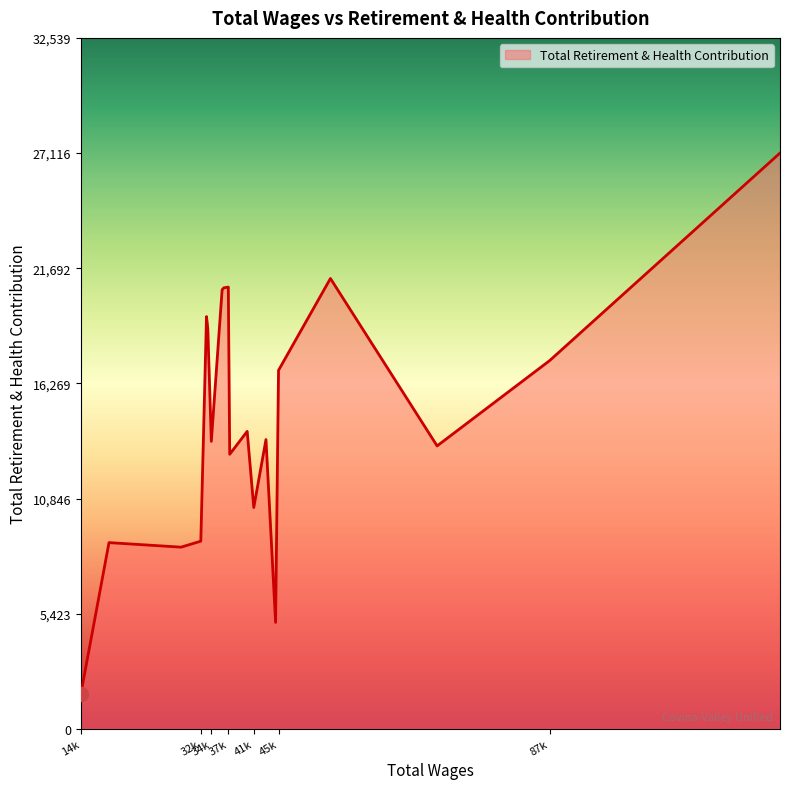

What is the maximum value shown in the chart?

27116